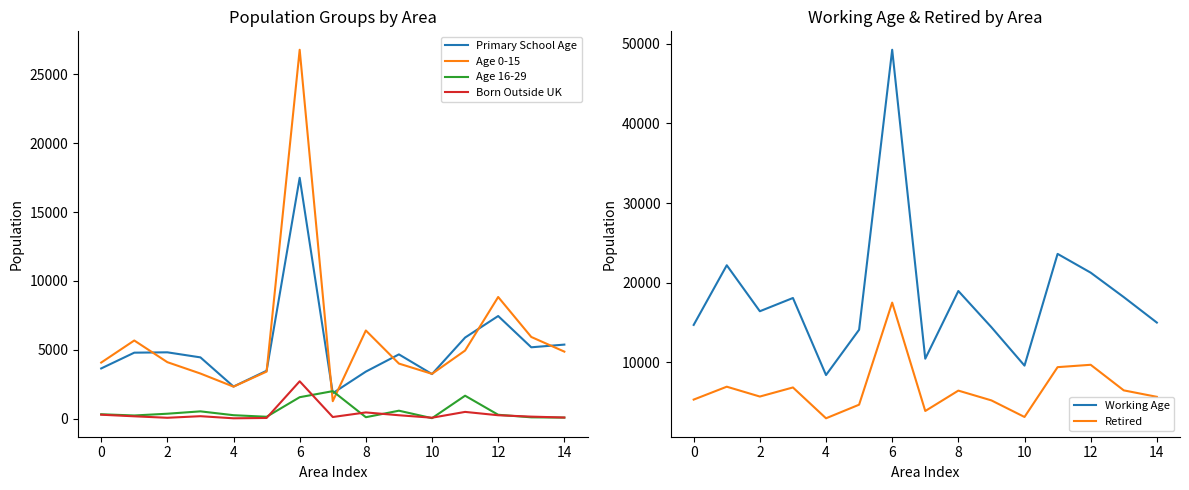

The value of Born Outside UK at 6 is 3809. True or false?

False